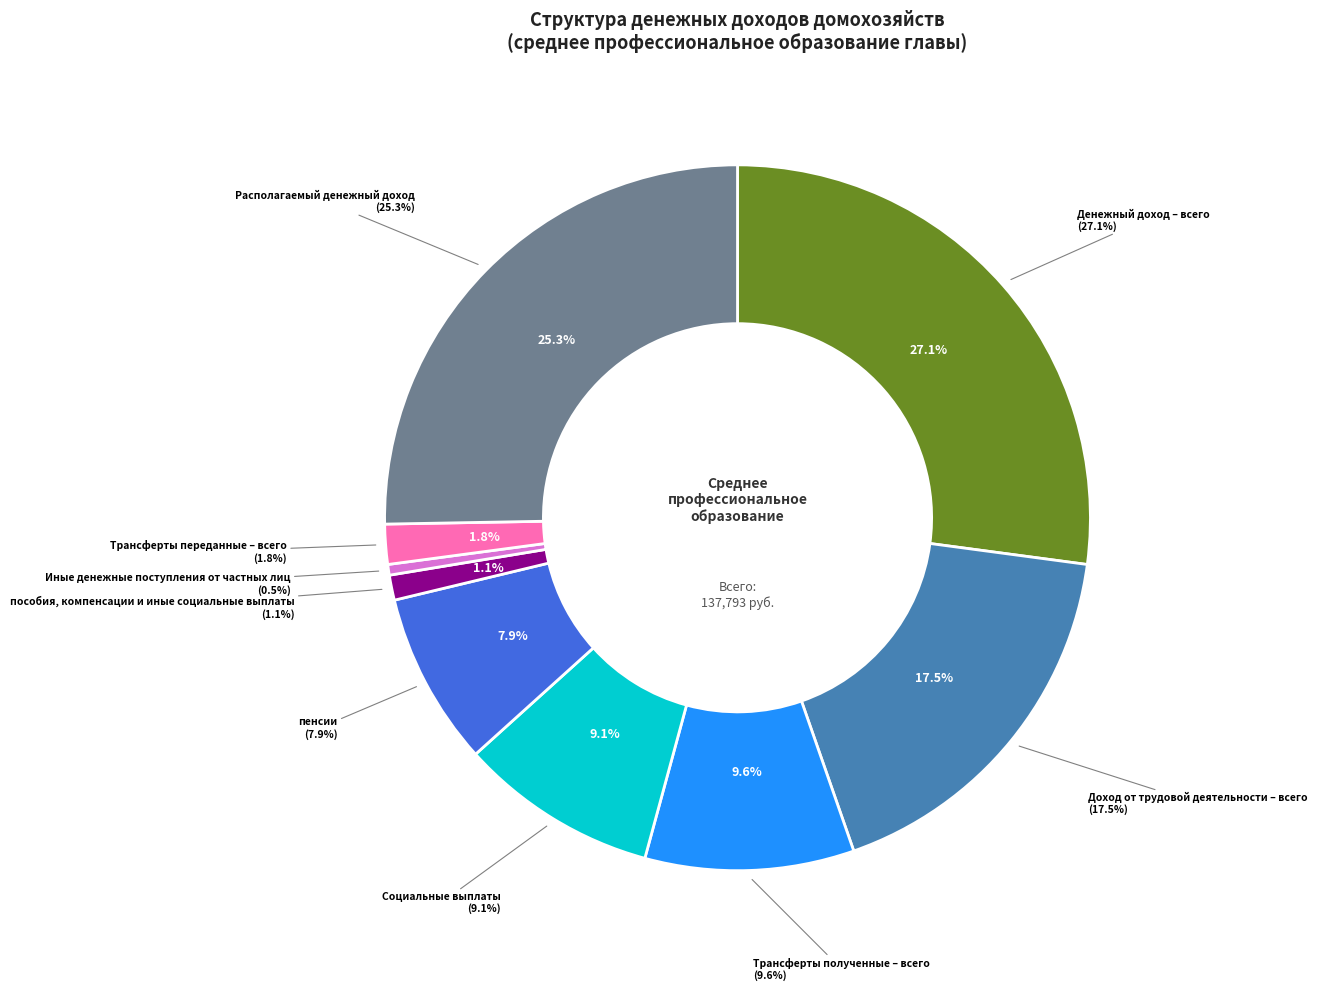

Which category has the biggest portion of the pie?

Денежный доход – всего